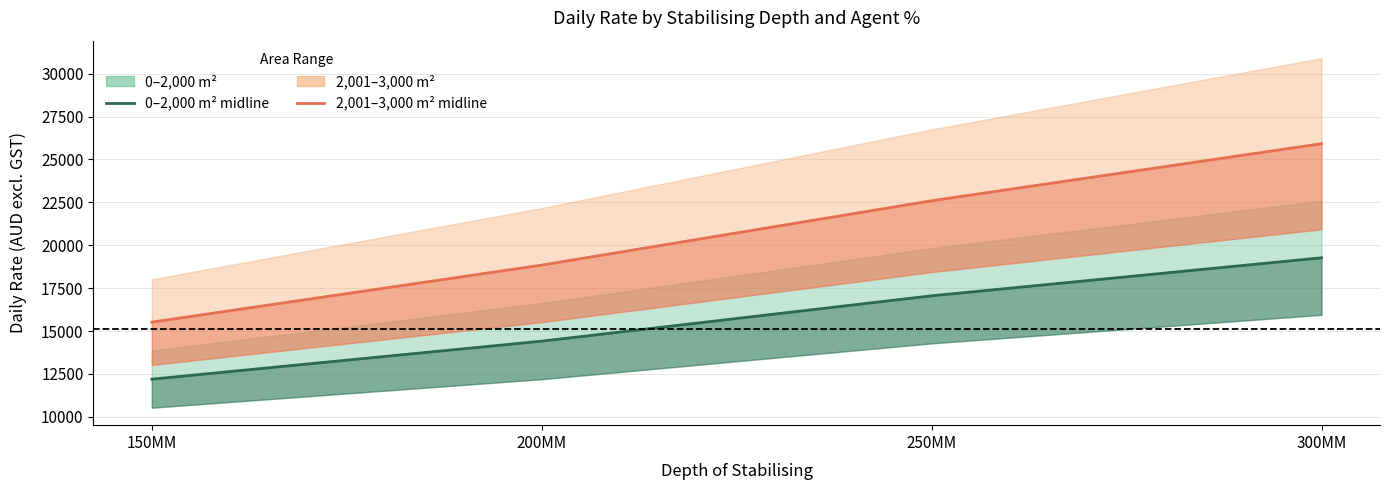

What is the label of the 3rd point from the right?

200MM